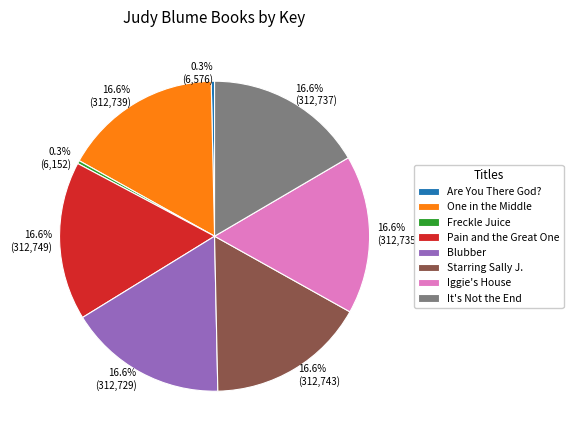

To the nearest percent, what is the difference between the largest and smallest slice percentages?

16%